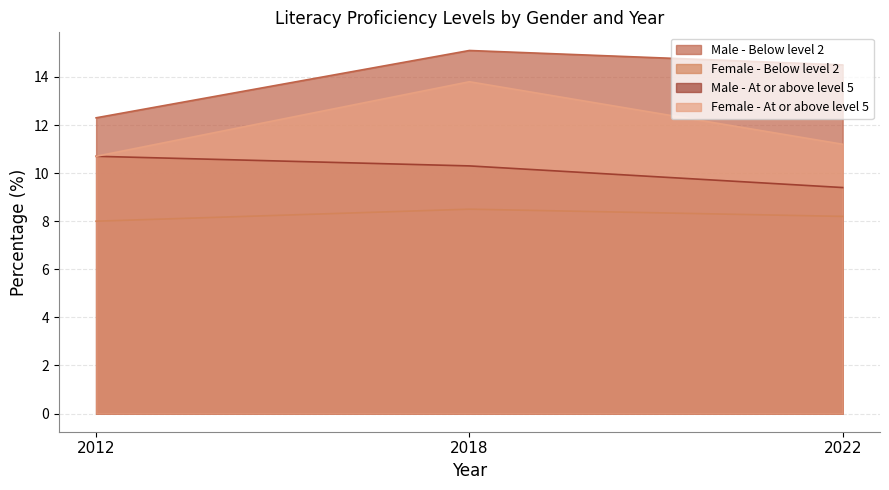

How many Male - At or above level 5 values are between 9 and 10?

1